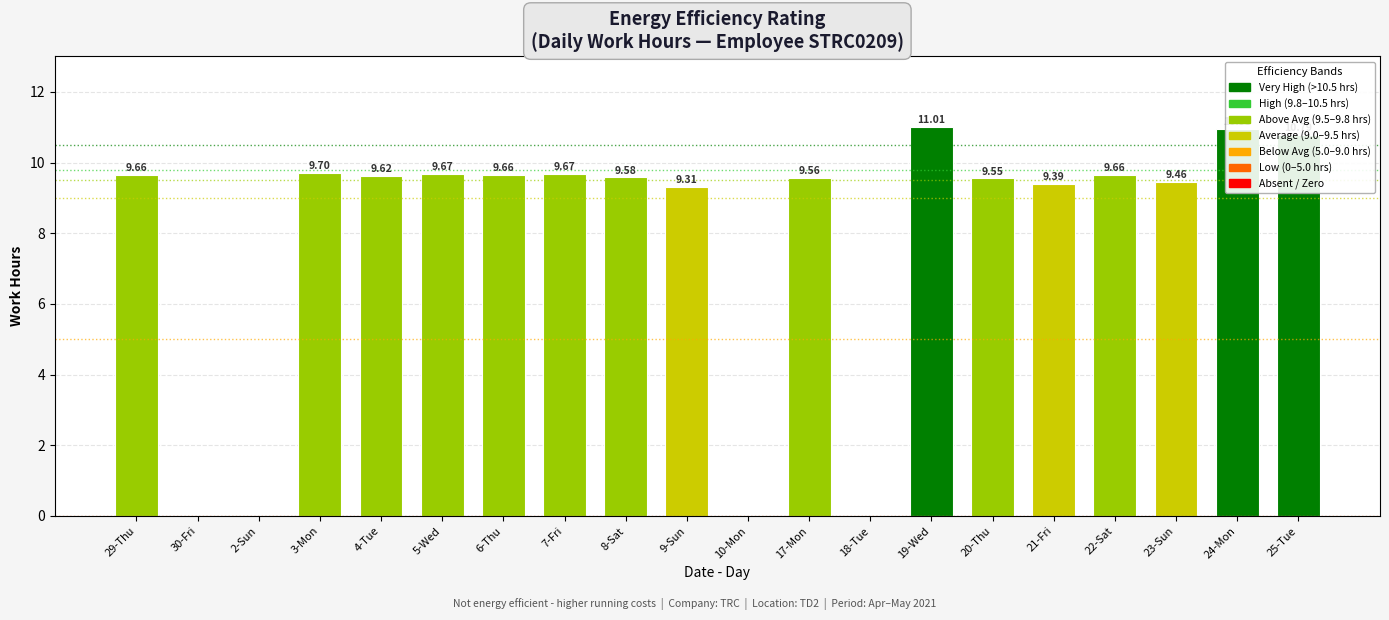

Where is the data nearest to the value 5?

9-Sun